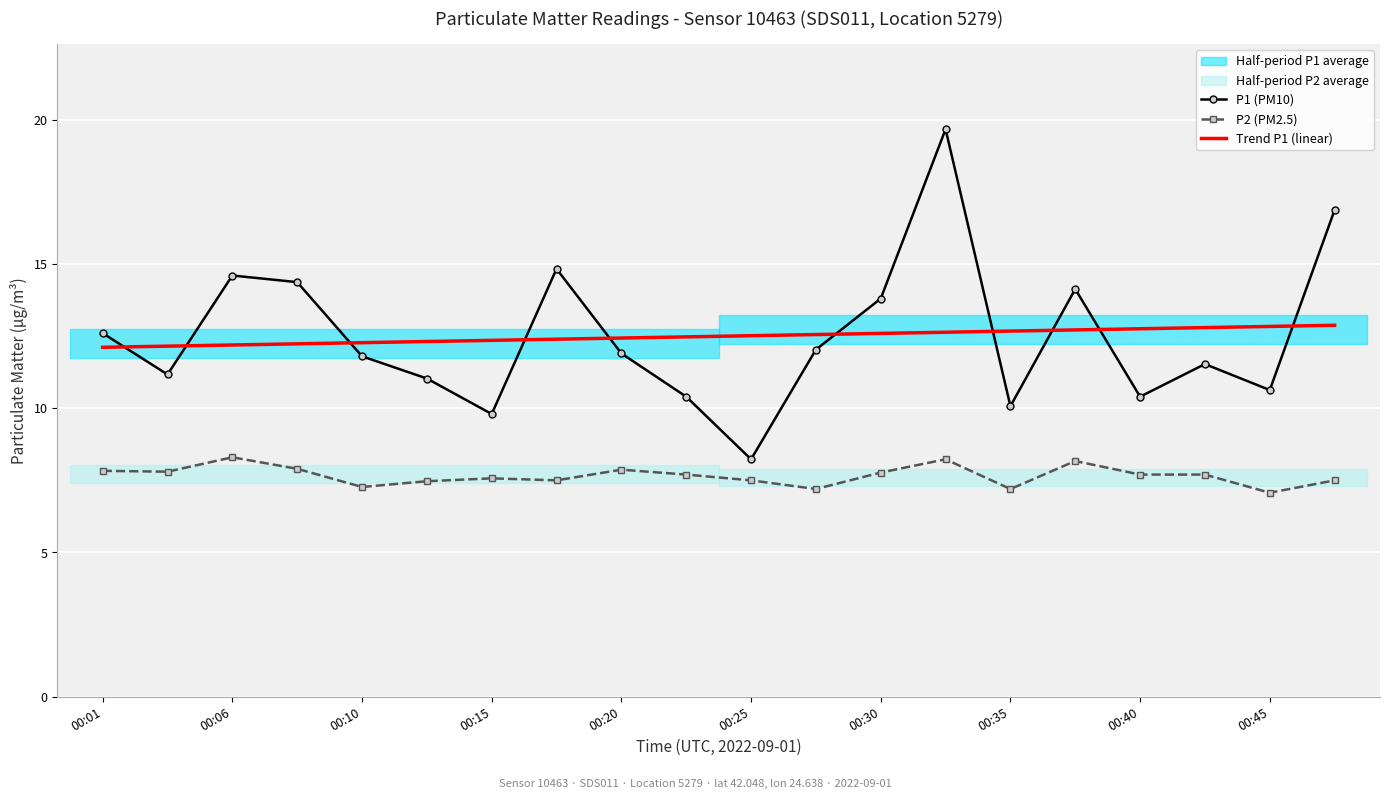

Where does the P1 (PM10) series first go above 11?

00:01